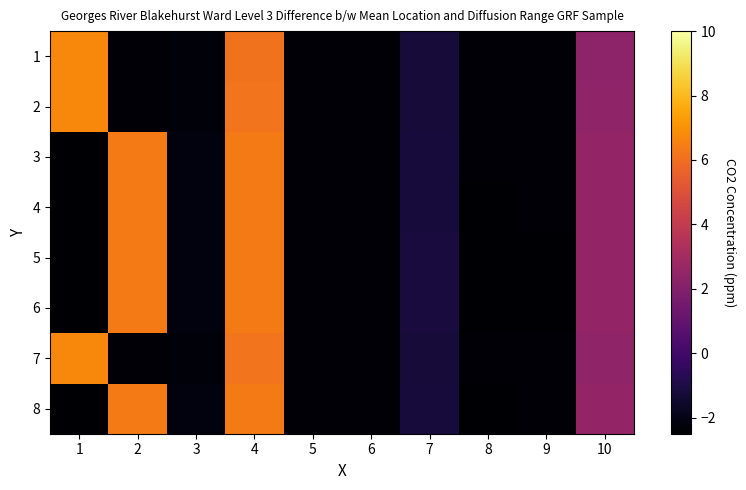

Which series changed the most between 4 and 10?

4